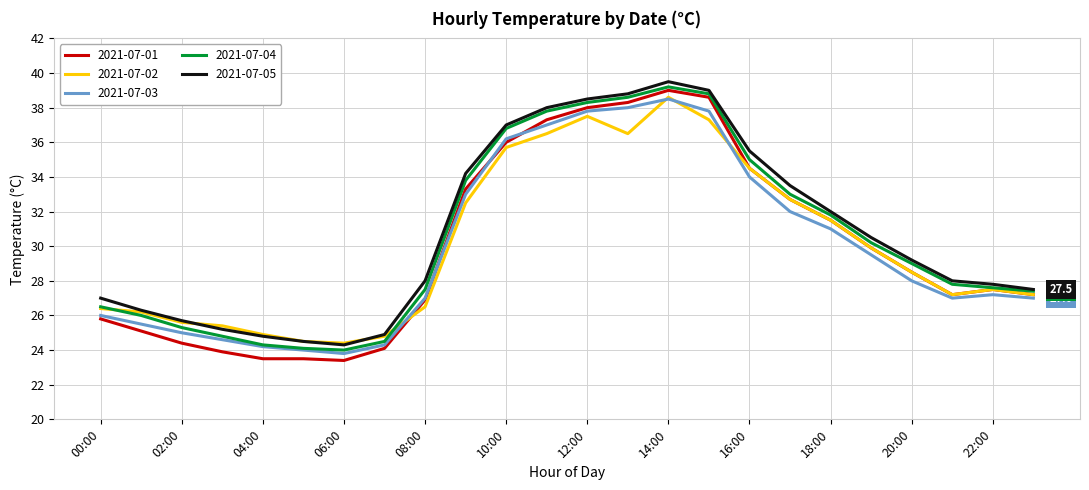

What is the minimum value shown in the chart?

23.4